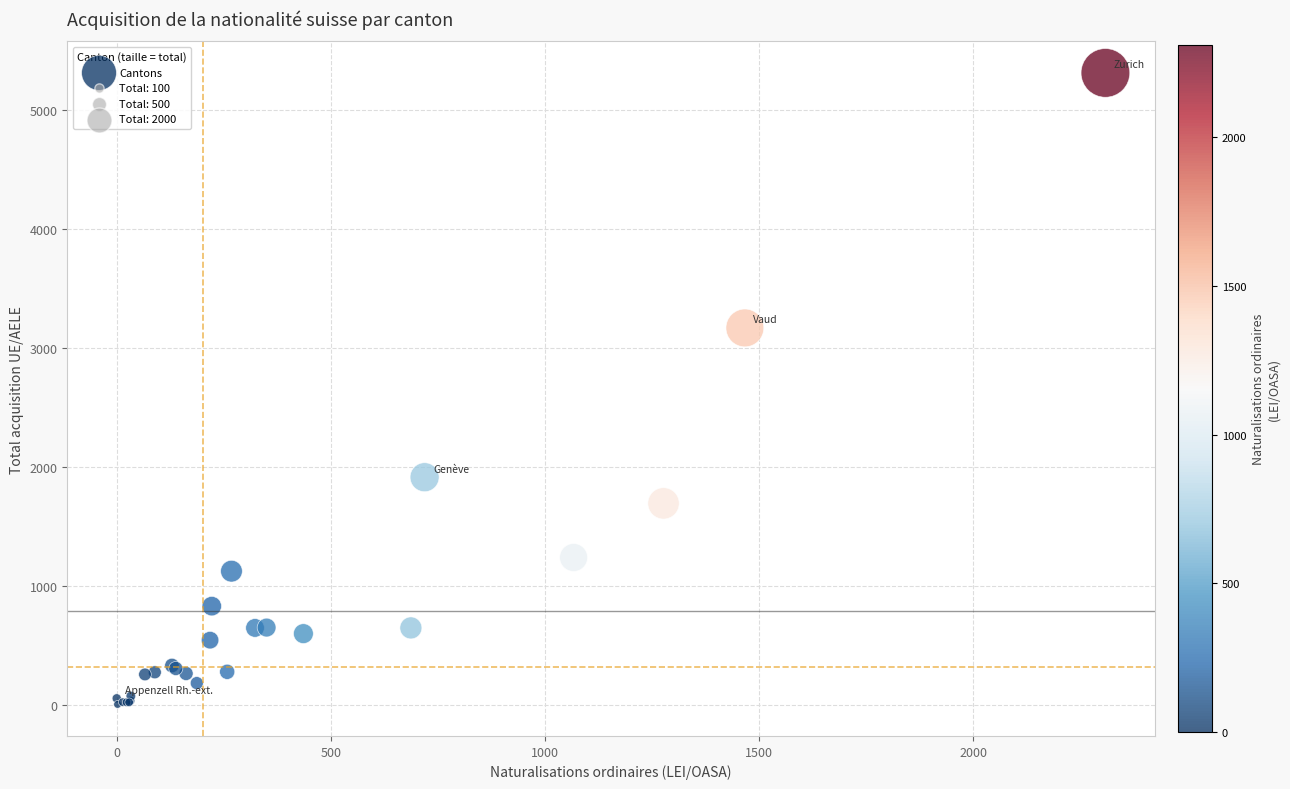

What Y value in the scatter plot is closest to 2659?

3170